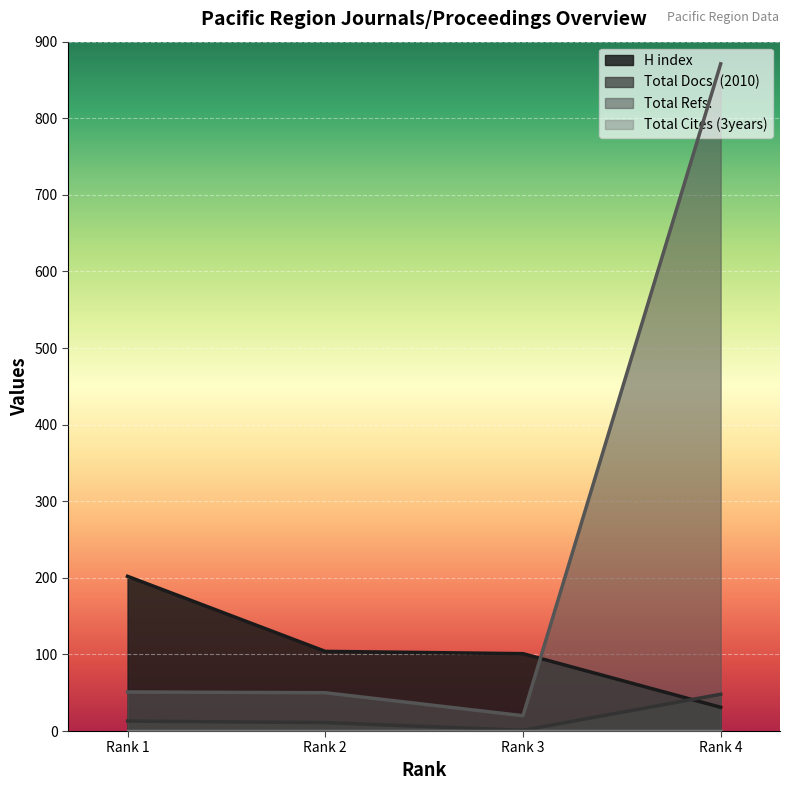

Reading left to right, extract all data points from this chart.

H index: Rank 1=202	Rank 2=104	Rank 3=101	Rank 4=31
Total Docs. (2010): Rank 1=13	Rank 2=11	Rank 3=1	Rank 4=48
Total Refs.: Rank 1=51	Rank 2=50	Rank 3=20	Rank 4=871